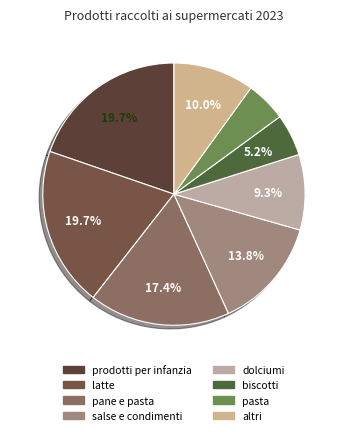

Count the number of slices in the pie.

8